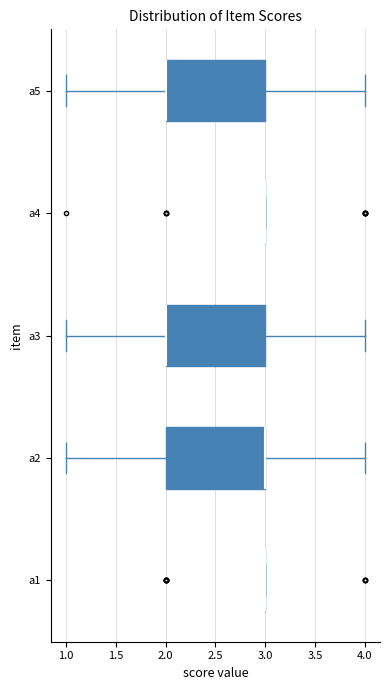

What are all the series names shown in the legend?

a1, a2, a3, a4, a5